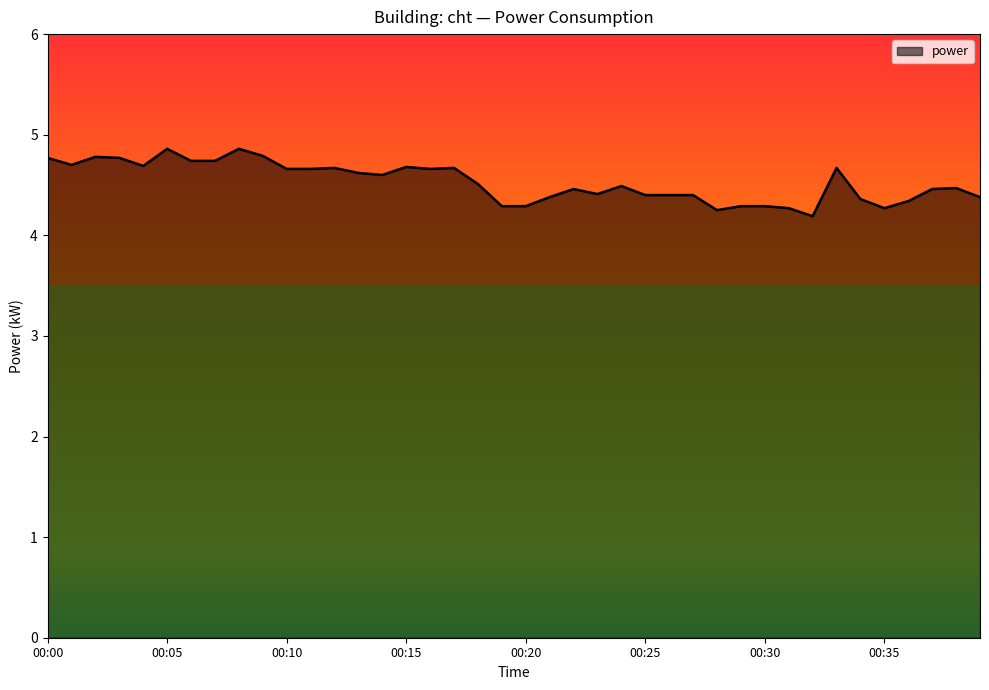

What is the minimum value shown in the chart?

4.2